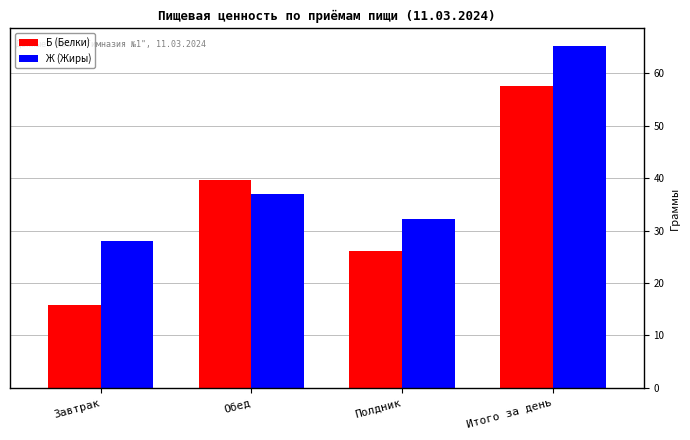

What is the sum of the Б (Белки) values at Завтрак and Обед?

55.4